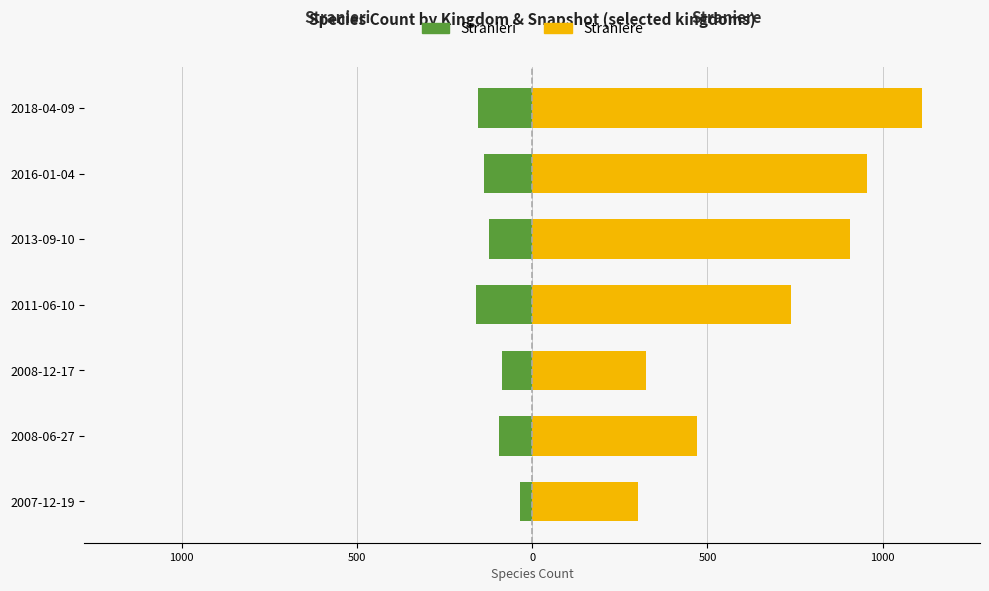

How many values in the Stranieri (K4+K7) series exceed -123?

3